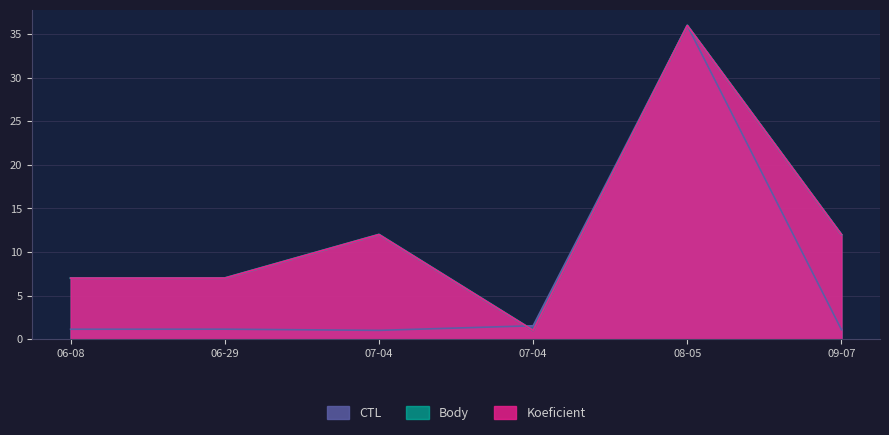

Does the chart display data point markers on the line(s)?

No